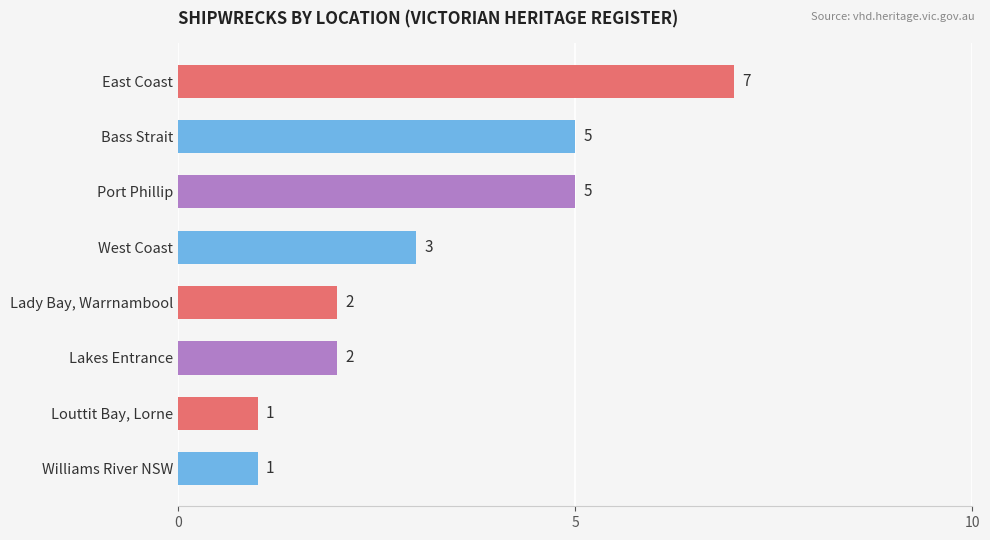

Count the values in the range 2 to 5.

5